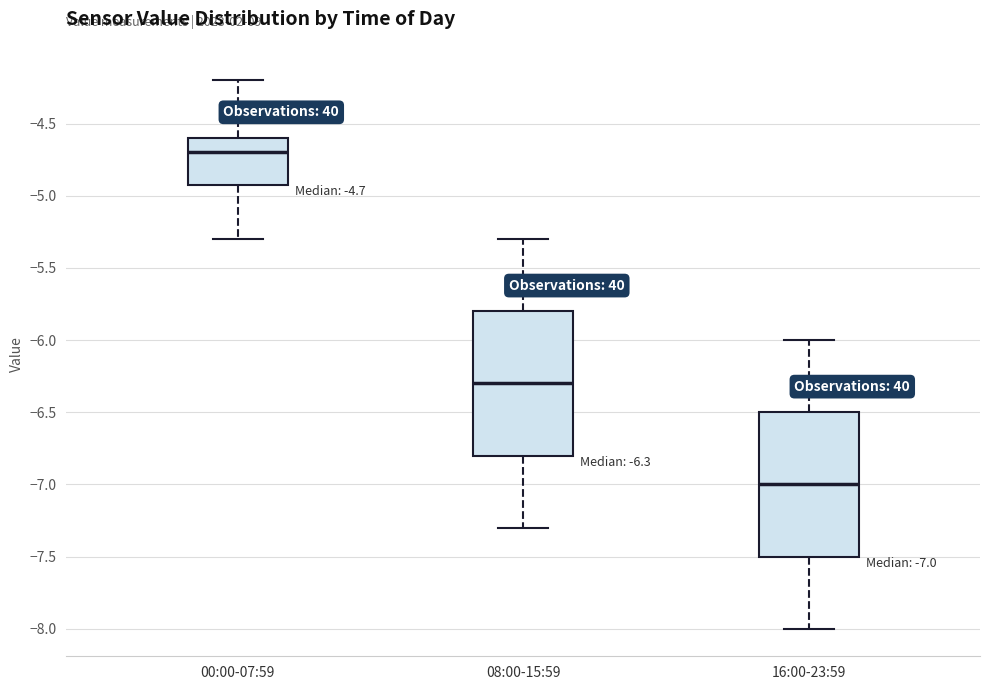

Which box has the lowest median line?

16:00-23:59